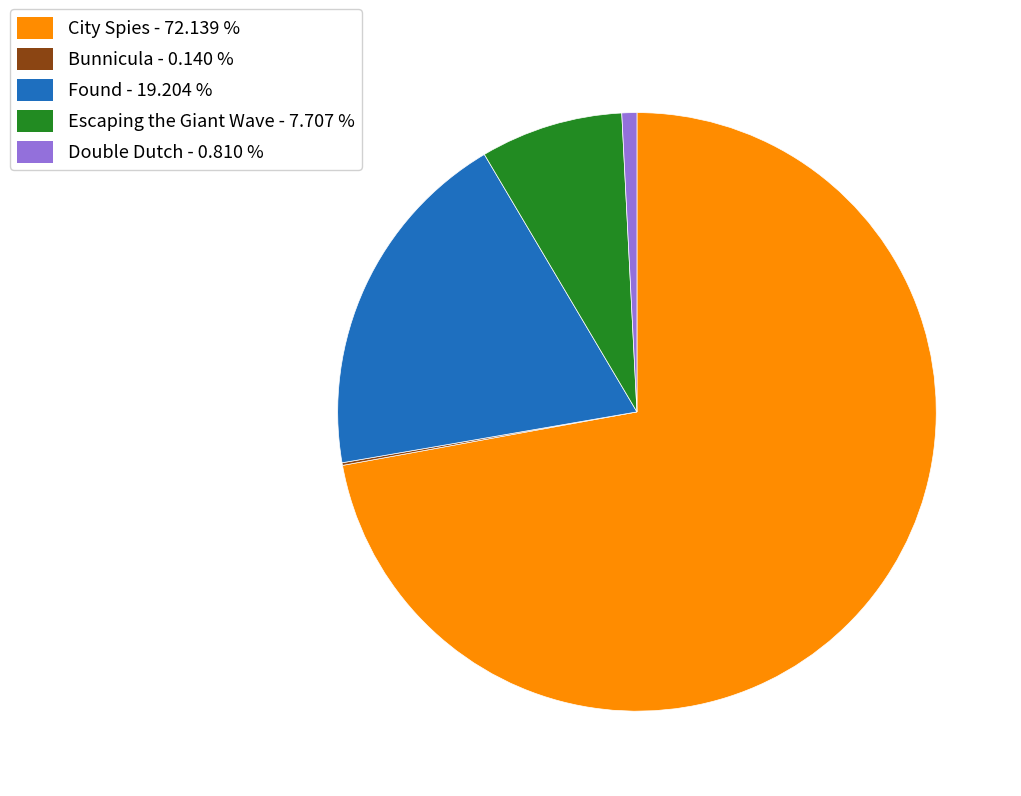

Combined, do Found and City Spies account for over 50%?

Yes